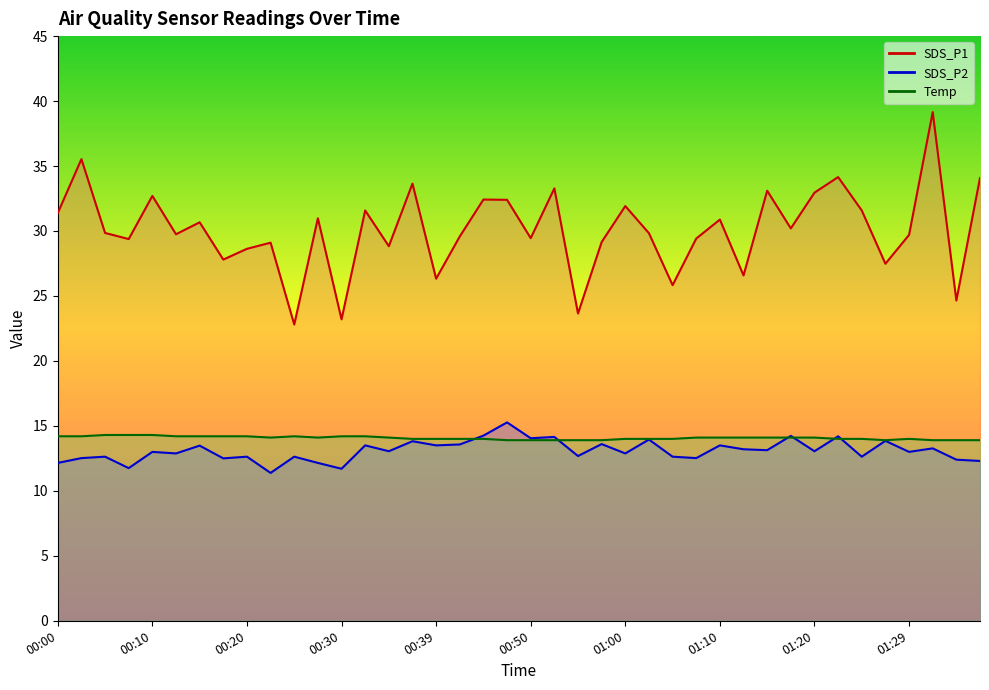

What is the sum of the SDS_P1 values at 01:15 and 00:00?

64.5